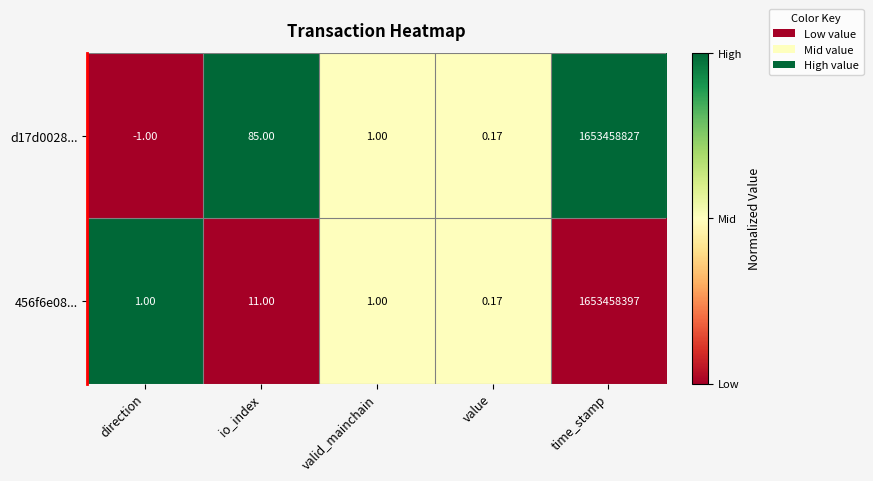

At which label is 456f6e08... closest to 826729198?

io_index